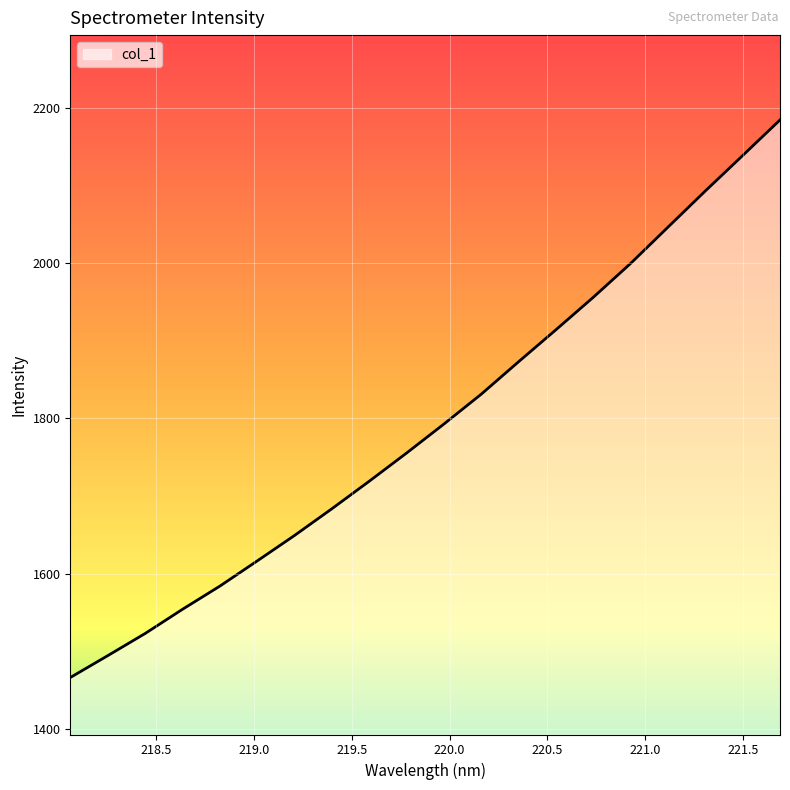

What is the smallest value displayed?

1466.3